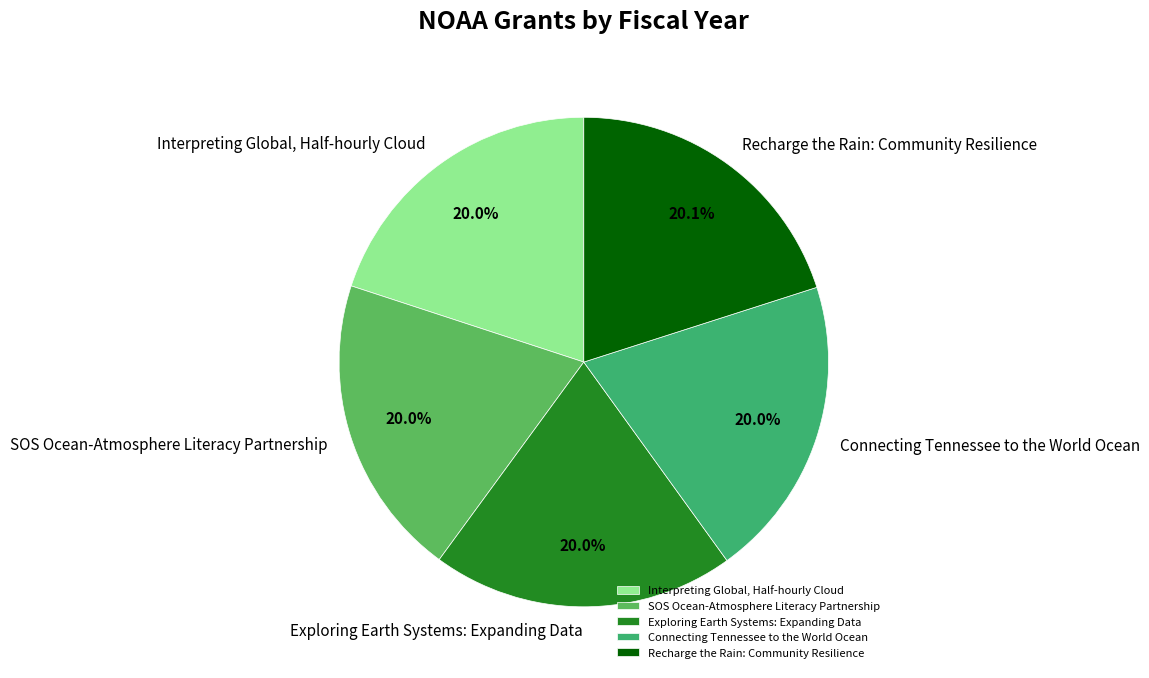

What percentage is the Connecting Tennessee to the World Ocean slice, to the nearest percent?

20%